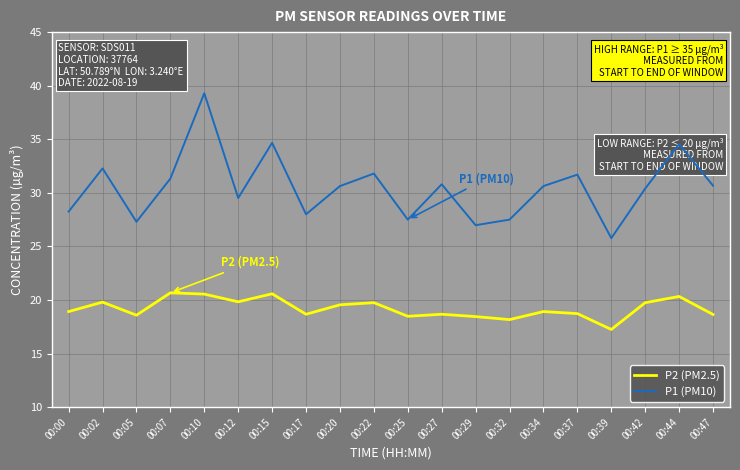

What is the difference between the maximum and minimum values in the P1 (PM10) series?

13.5